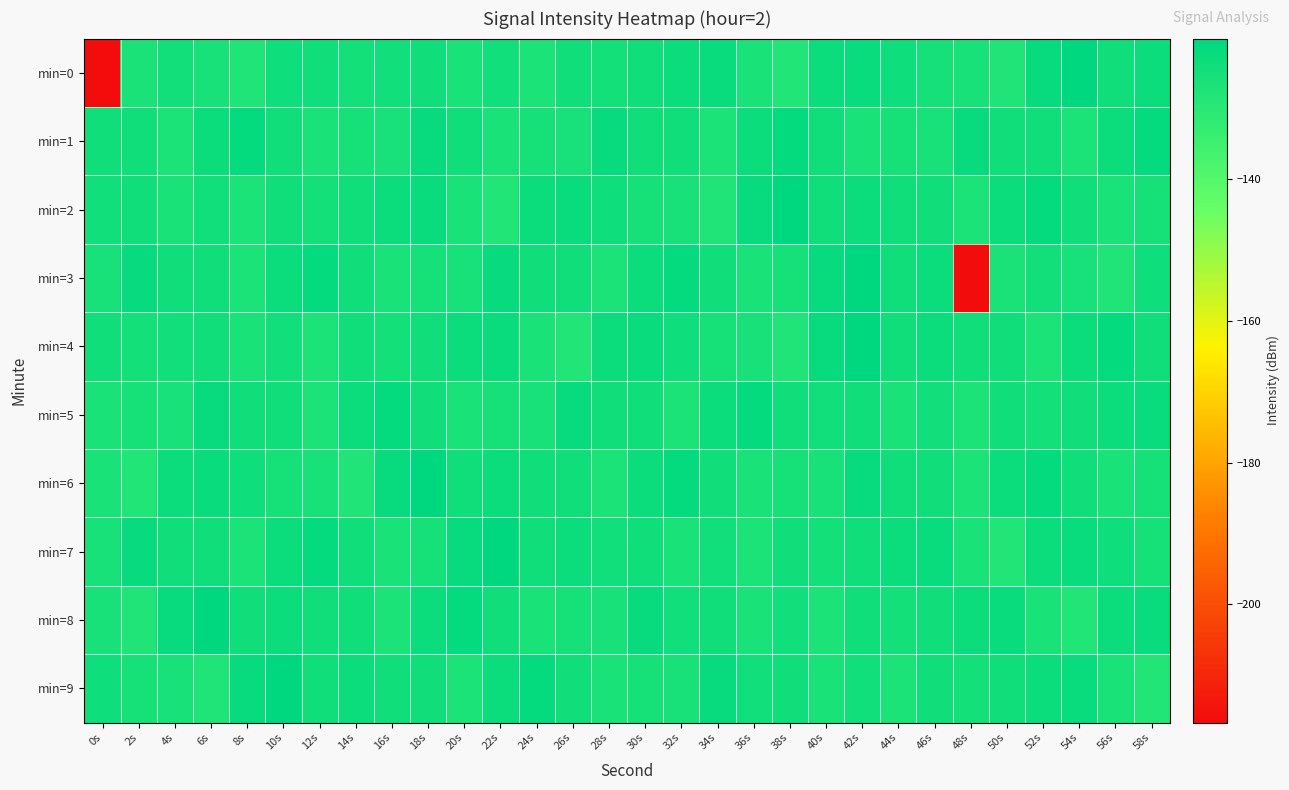

Rank the series at 24s from highest to lowest value.

min=9, min=2, min=7, min=3, min=6, min=1, min=5, min=8, min=4, min=0